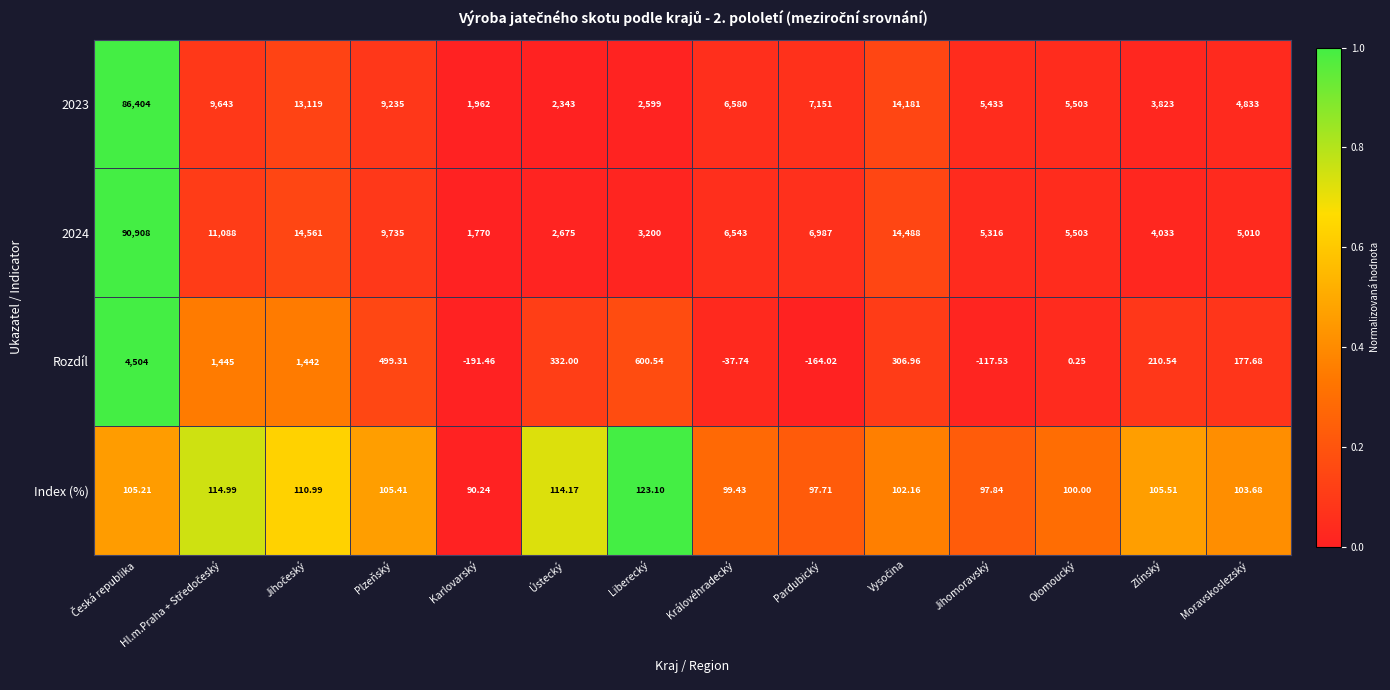

Which label corresponds to the smallest value in the chart?

Karlovarský